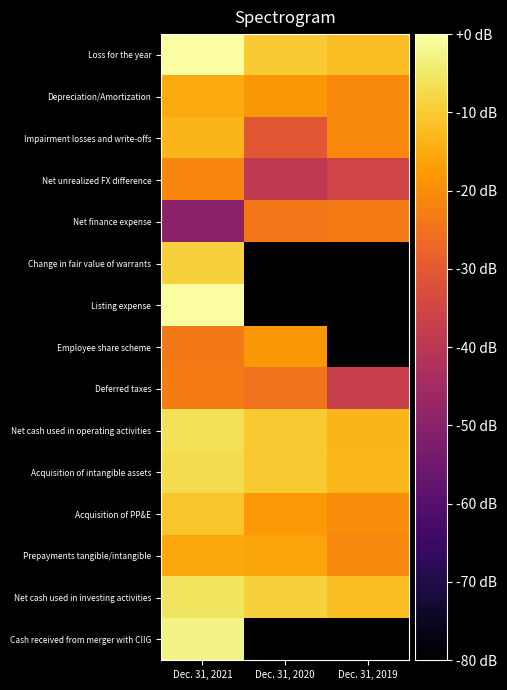

Which has a higher value, Dec. 31, 2019 or Dec. 31, 2021?

Dec. 31, 2021